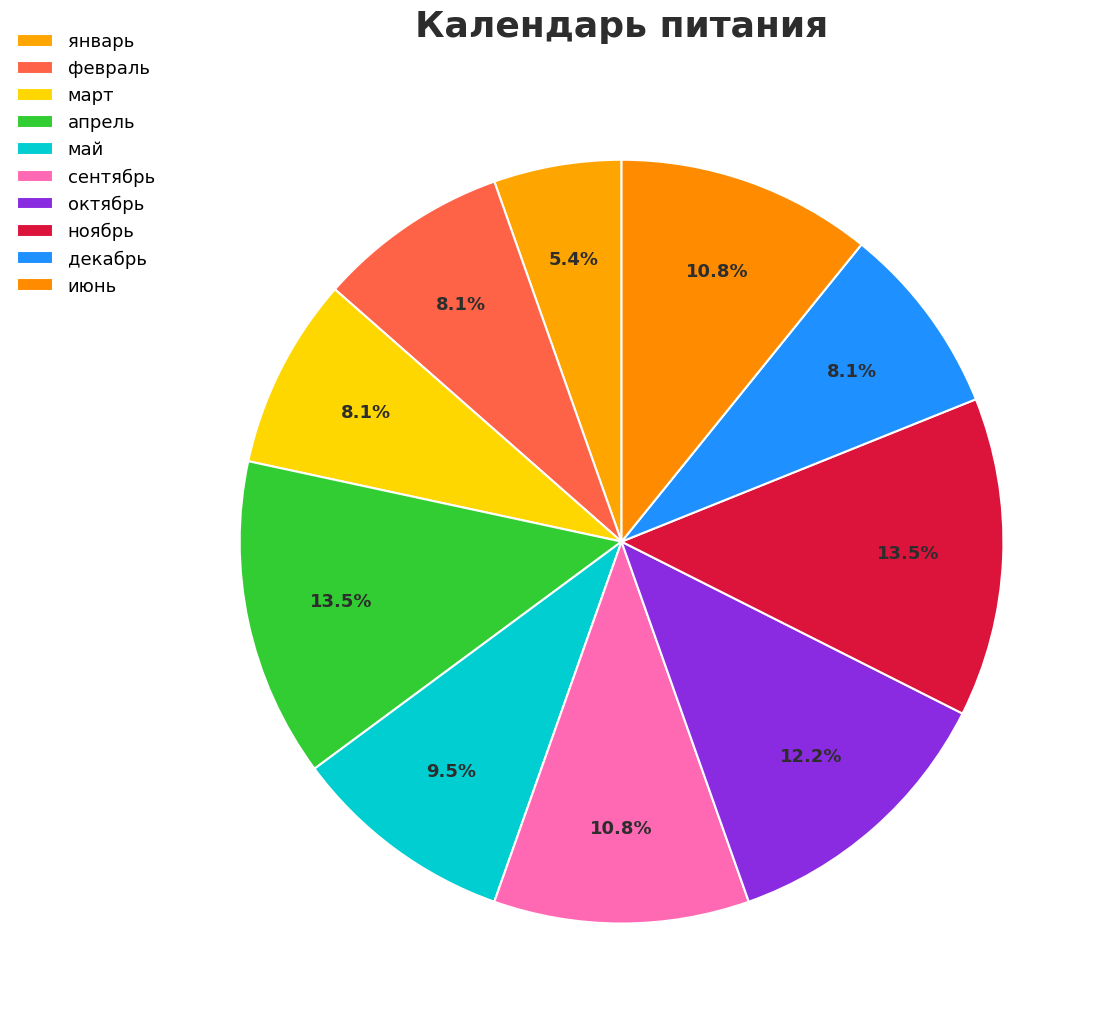

What is the change in value from январь to сентябрь?

+4